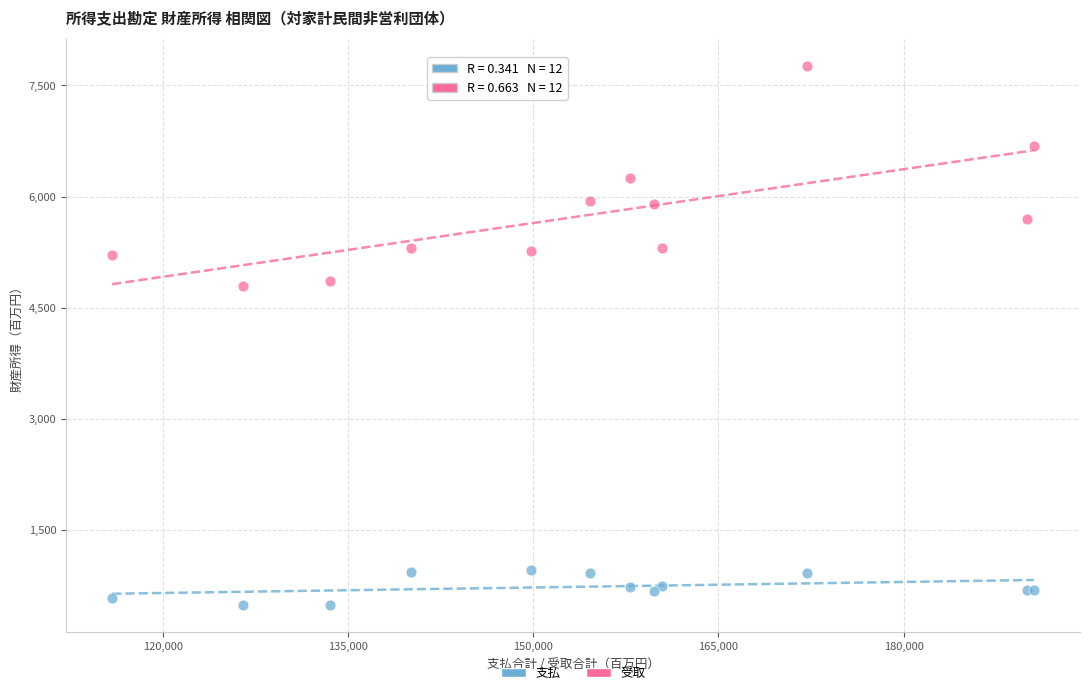

Which series contains the lowest Y value?

支払